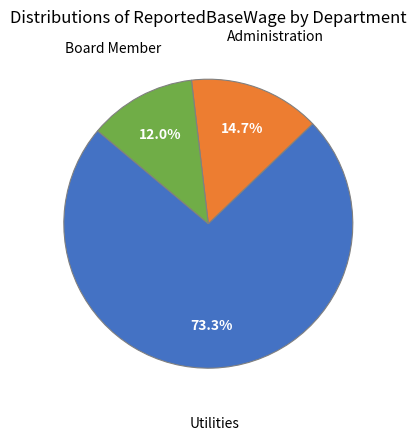

Does any single category account for the majority?

Yes